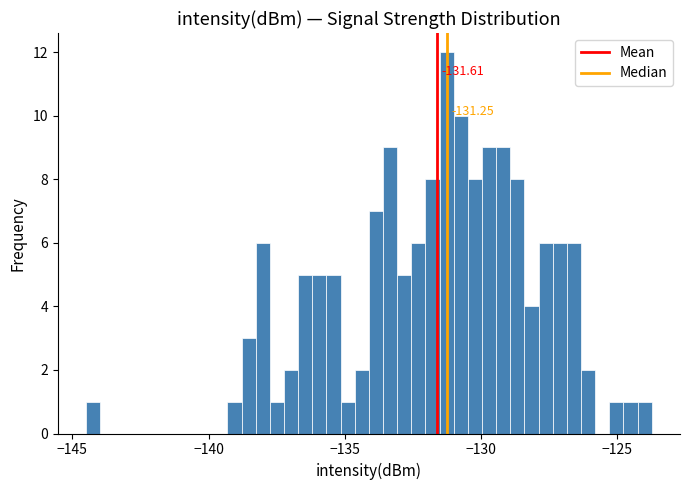

Around what value on the x-axis is the tallest bar? Give the approximate position of its centre, as read against the axis.

-131.5